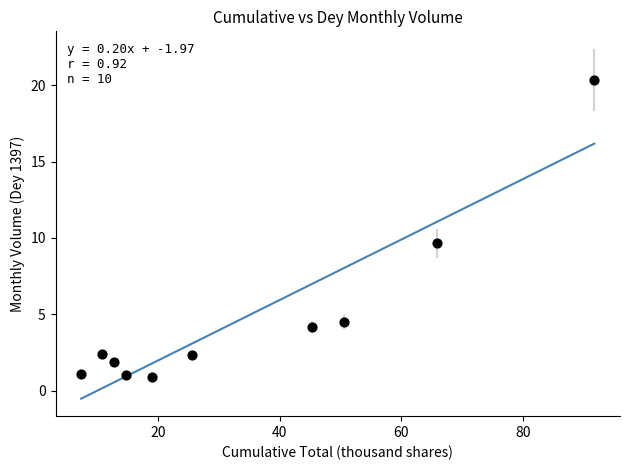

What is the average X value?

34.3